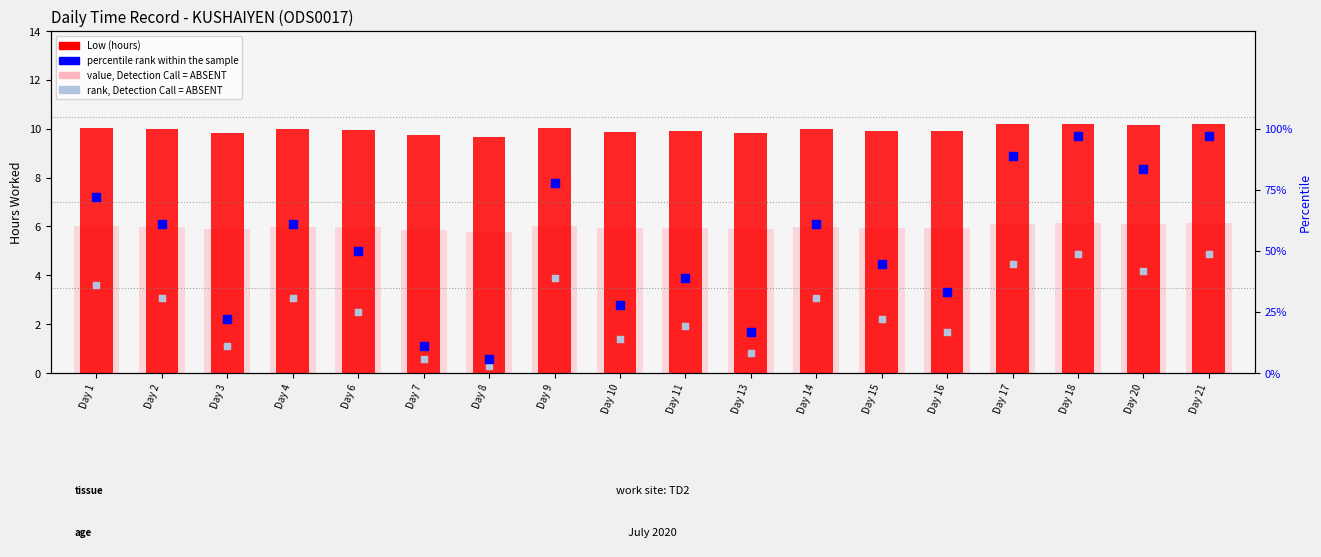

Which series contains the lowest Y value?

rank, Detection Call = ABSENT